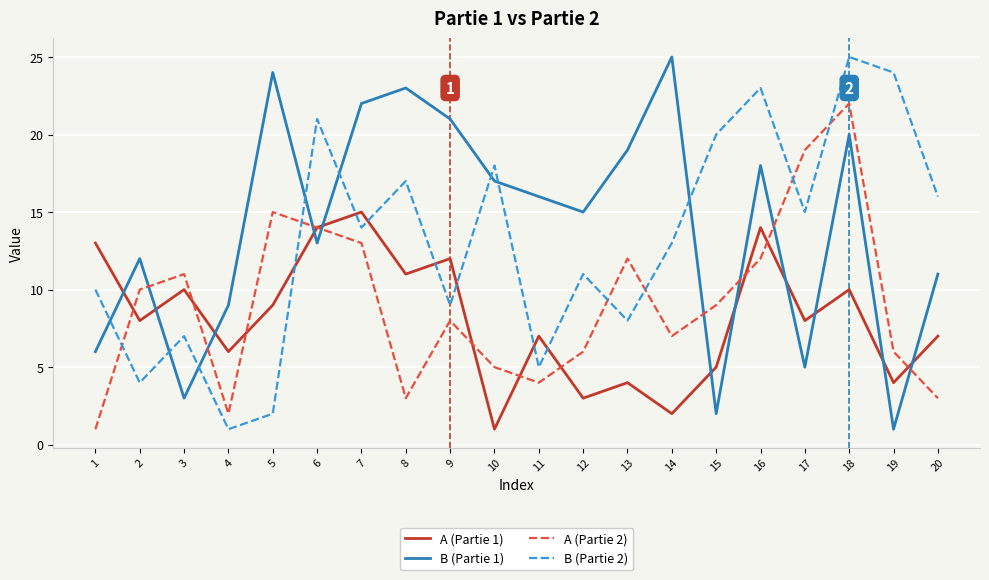

Is it true that B (Partie 1) equals 39 at 14?

False